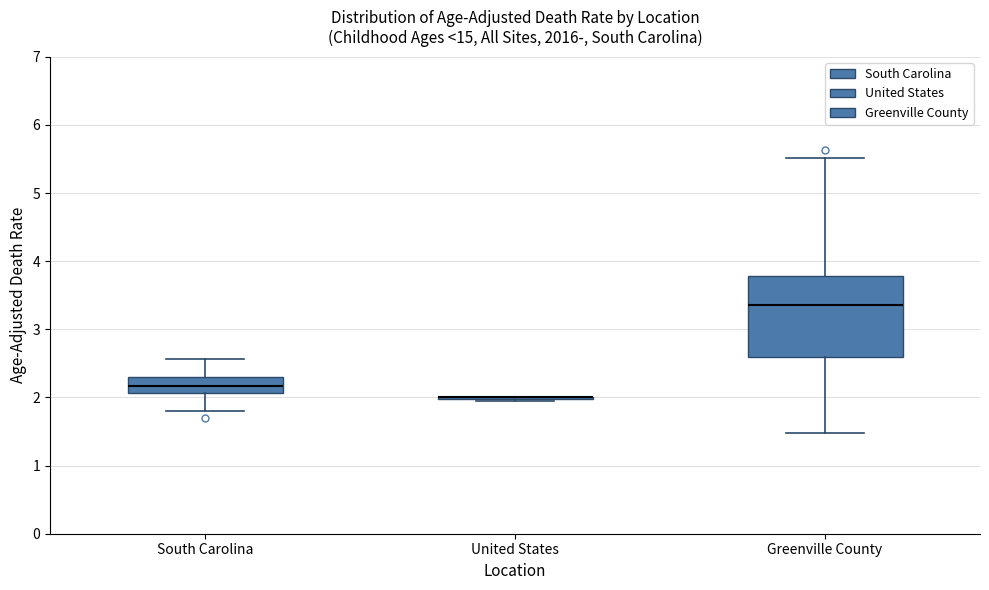

Where does the median line of the box for Greenville County sit on the y-axis? The values are not printed on the chart, so give them approximately, as read against the axis.

3.4